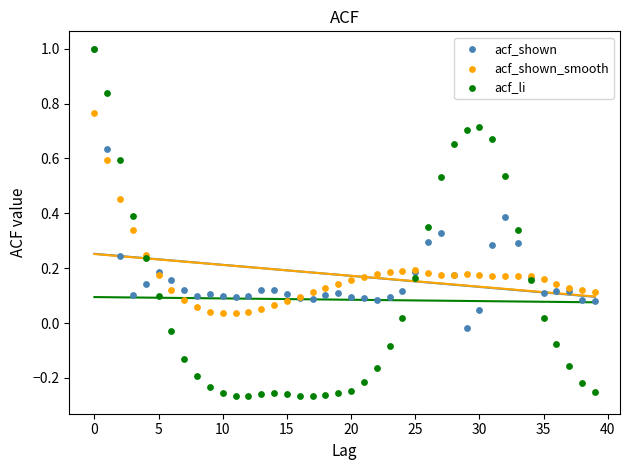

Which series has the largest Y range (max minus min)?

acf_li